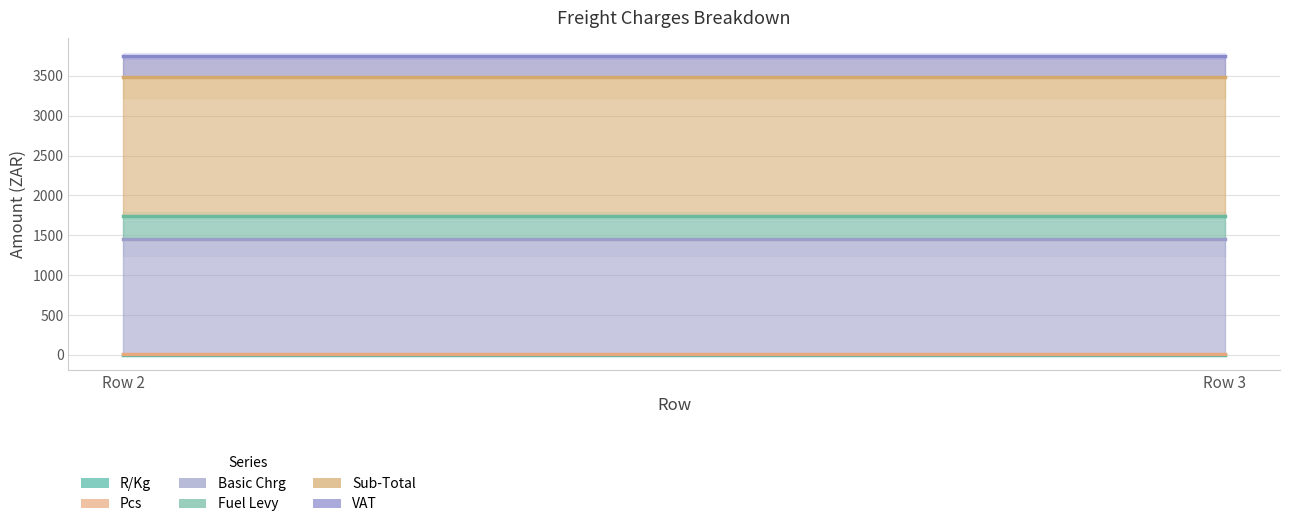

At which category does the chart reach its minimum across all series?

Row 2